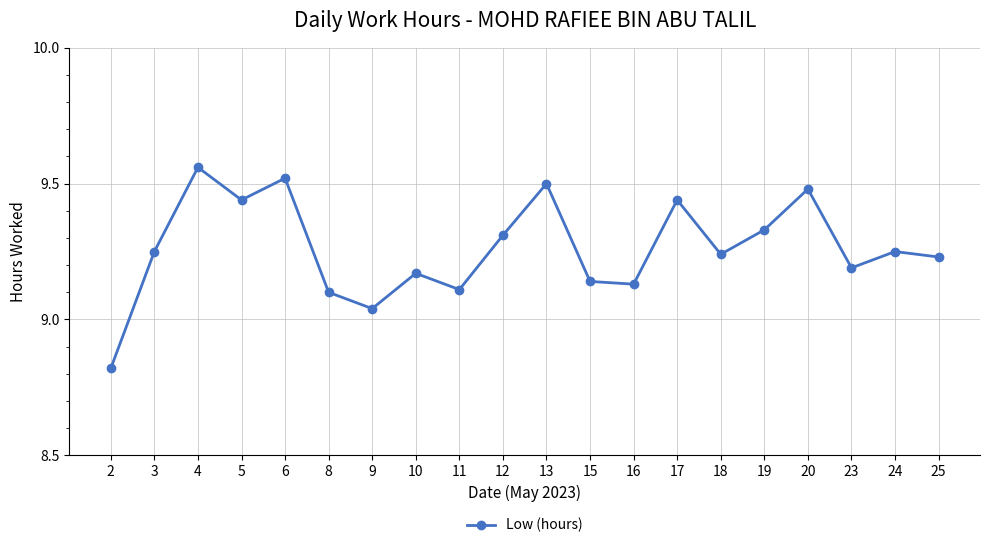

Is it true that the value at 16 is 9.1?

True